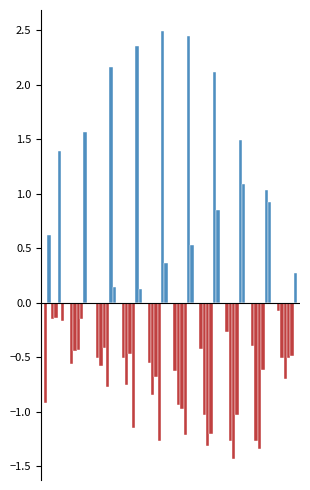

True or false: Jan has a value of -0.6 at pct55.

True